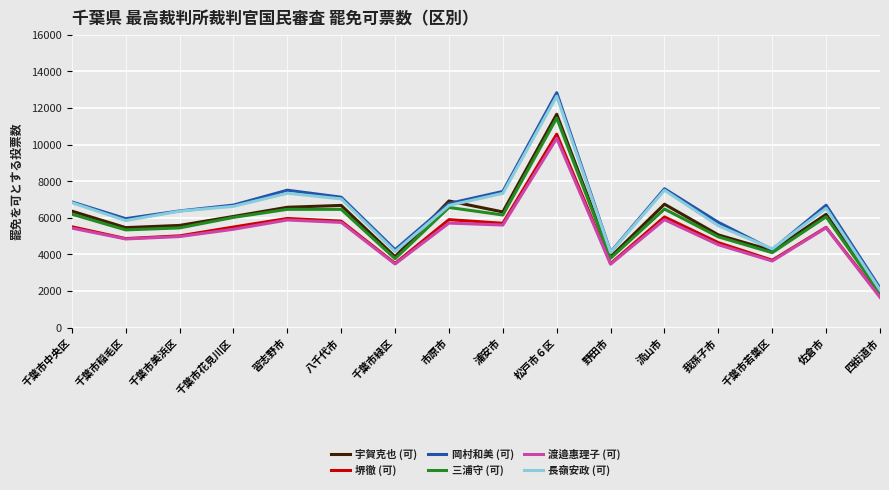

How many lines are shown in the chart?

6